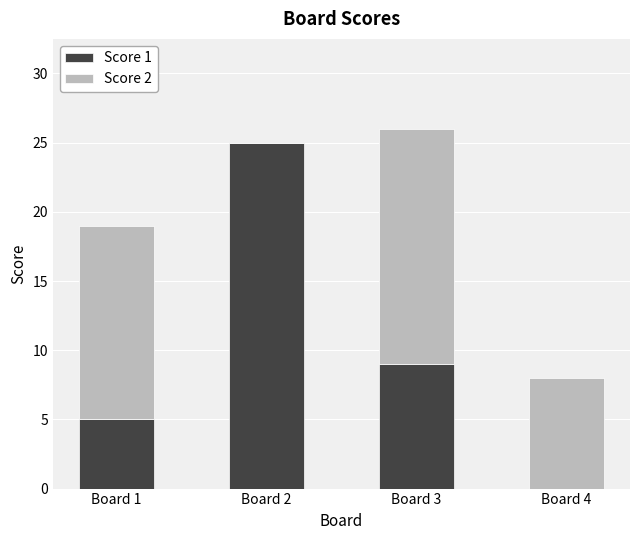

What is the total value across all series at Board 4?

8